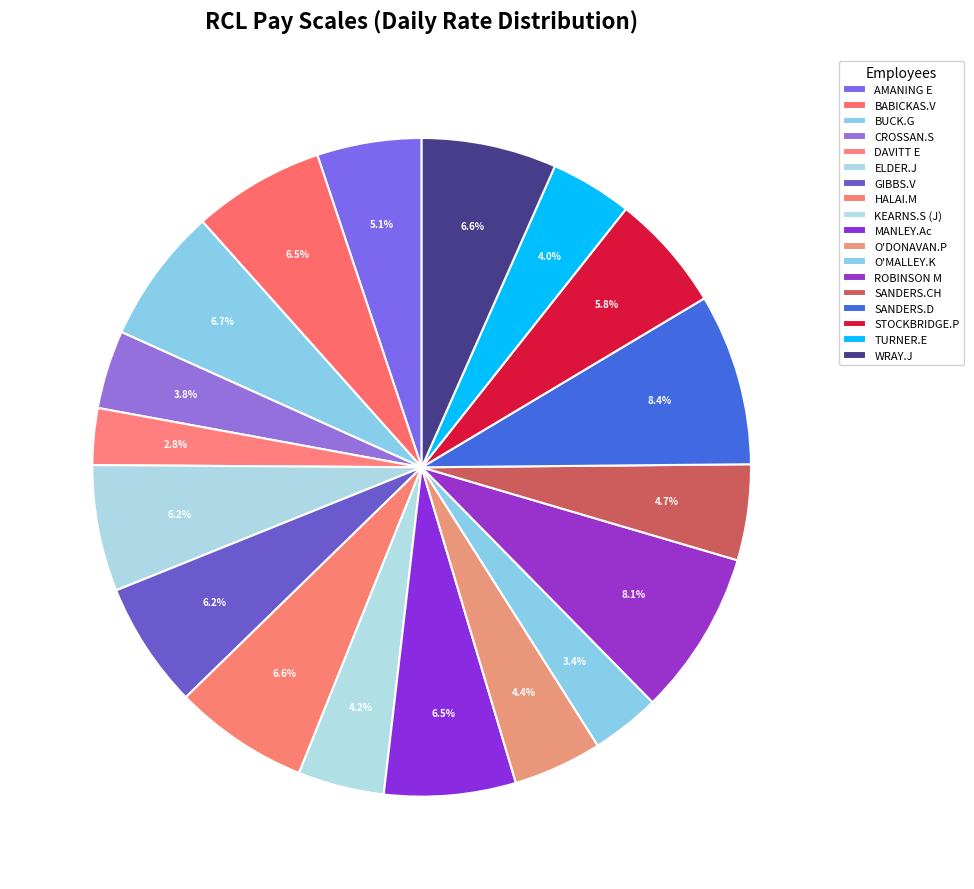

Is the sum of KEARNS.S (J) and BUCK.G greater than half?

No